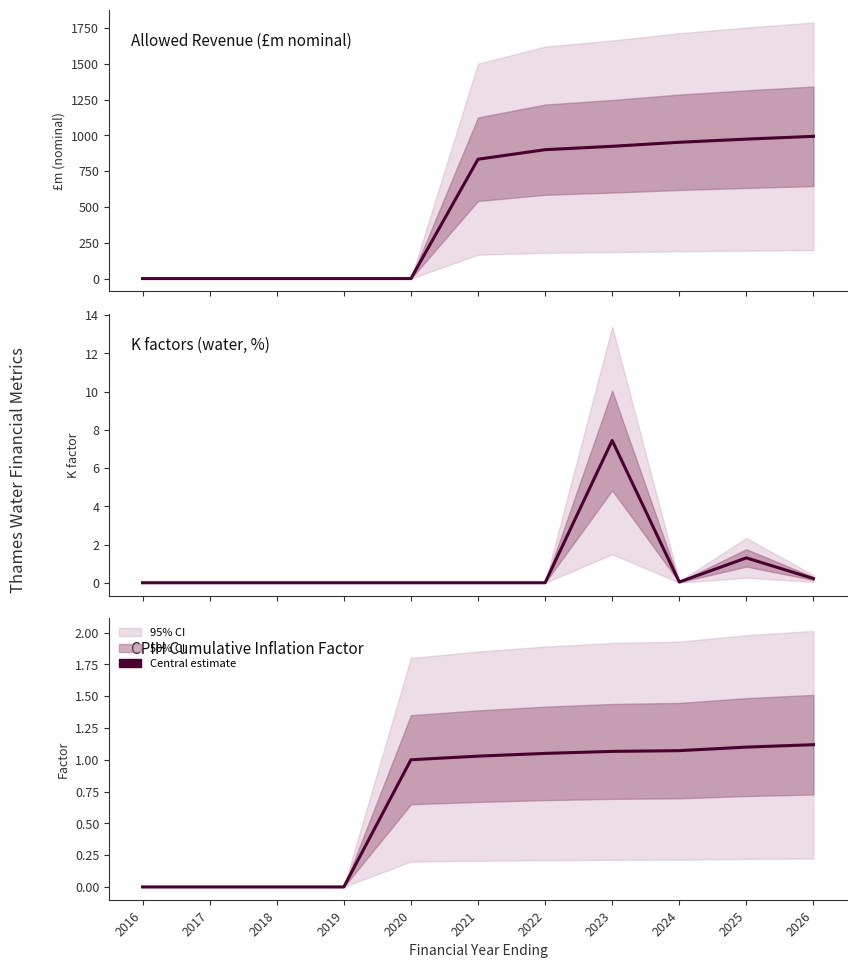

Which has a higher value, 2022 or 2026?

2026